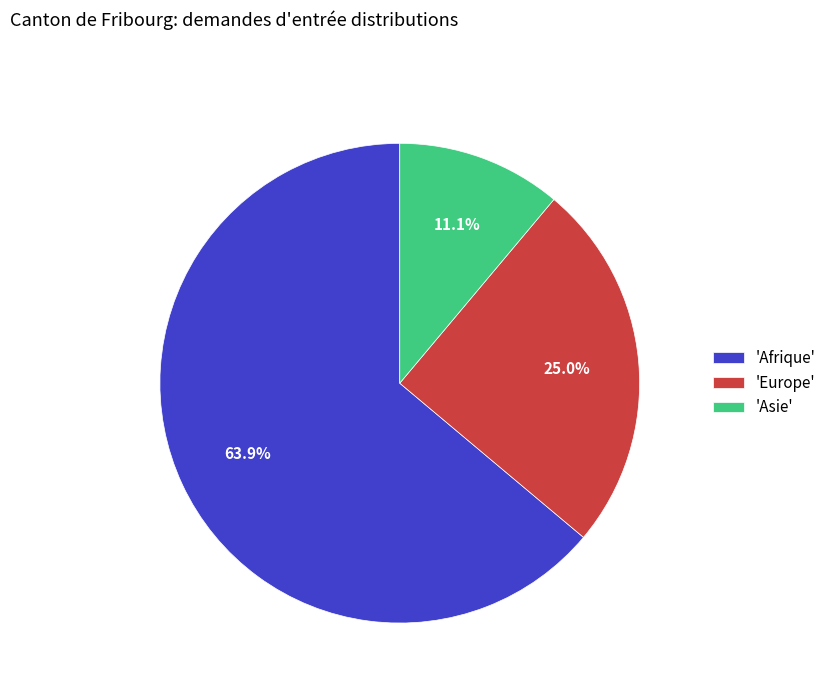

How many segments does this pie chart have?

3